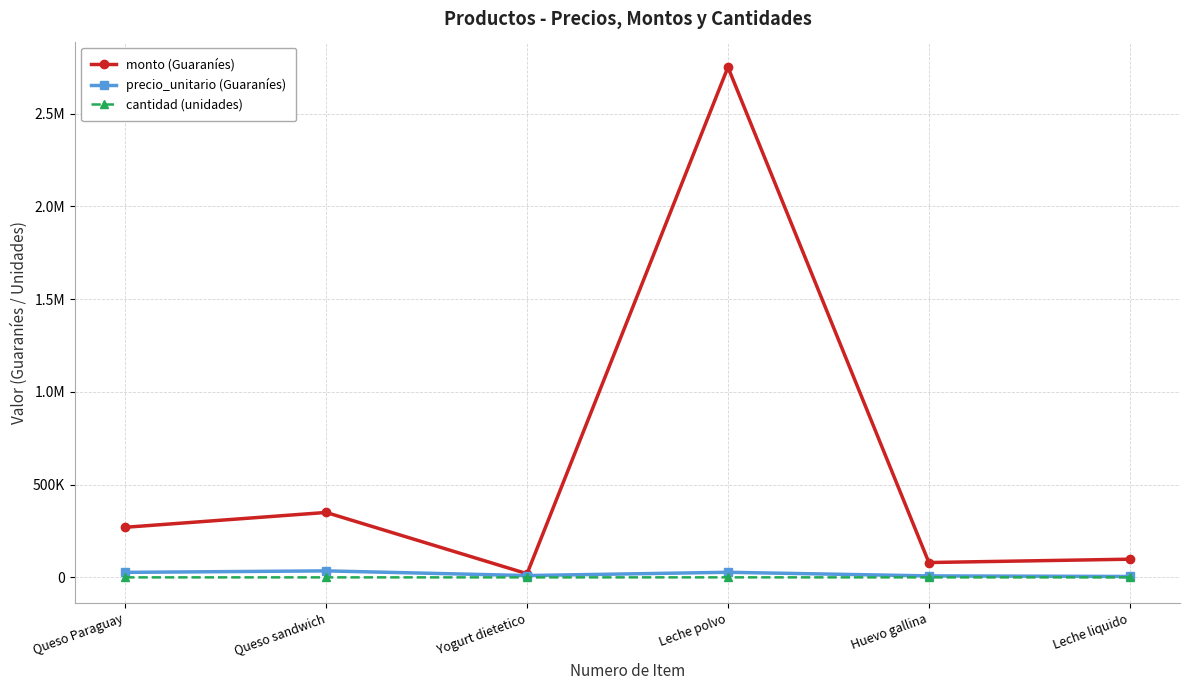

How many categories are shown in the chart?

6